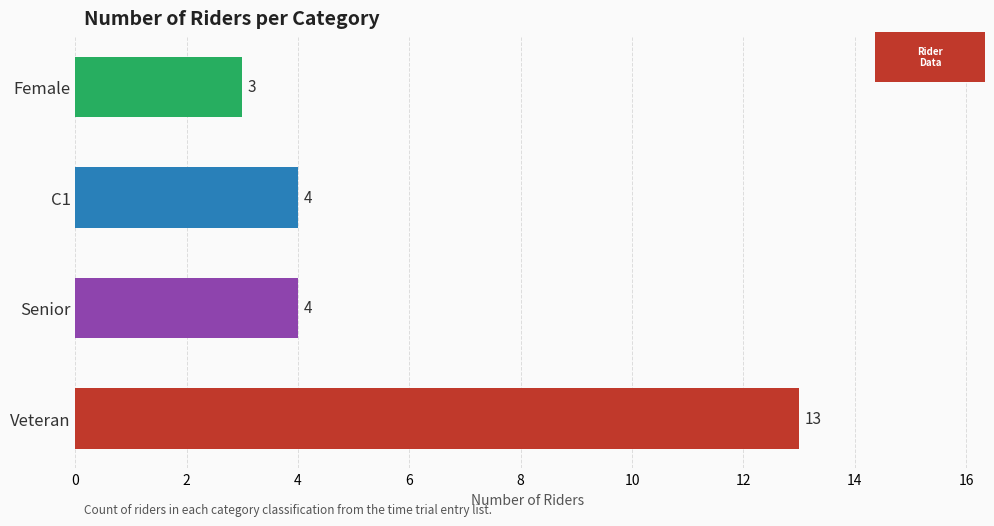

At which label is the value closest to 8?

Senior